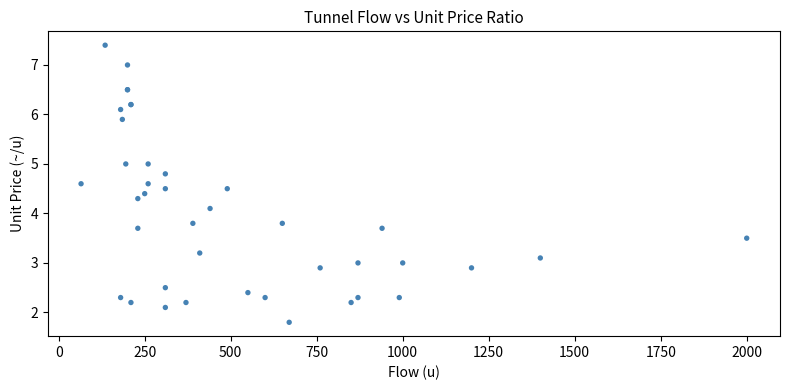

What Y value in the scatter plot is closest to 4?

4.1